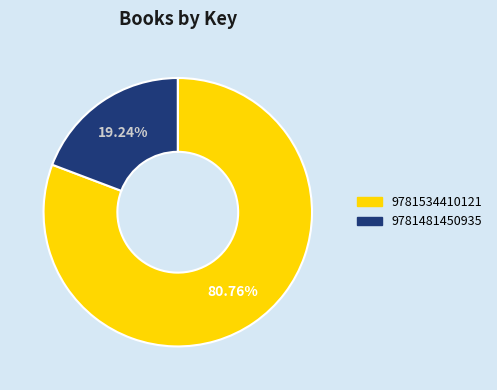

To the nearest percent, what is the difference between the 9781534410121 and 9781481450935 slice percentages?

62%